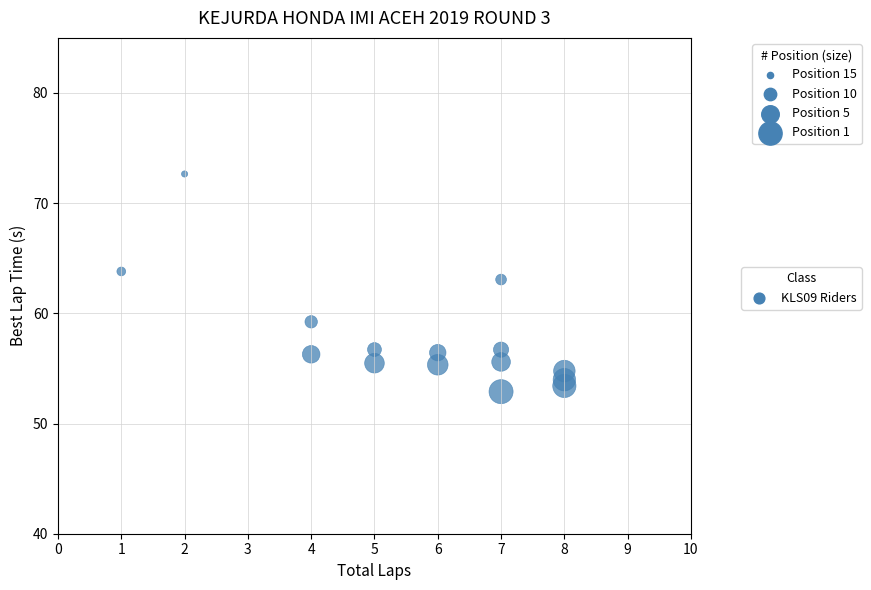

What Y value in the scatter plot is closest to 62?

63.1